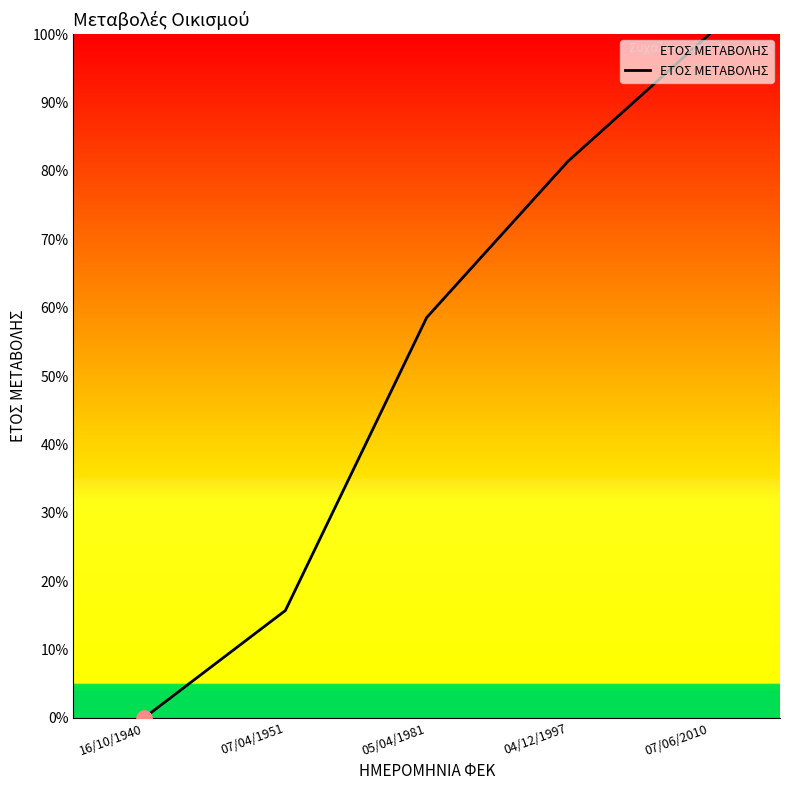

Which has a higher value, 05/04/1981 or 04/12/1997?

04/12/1997